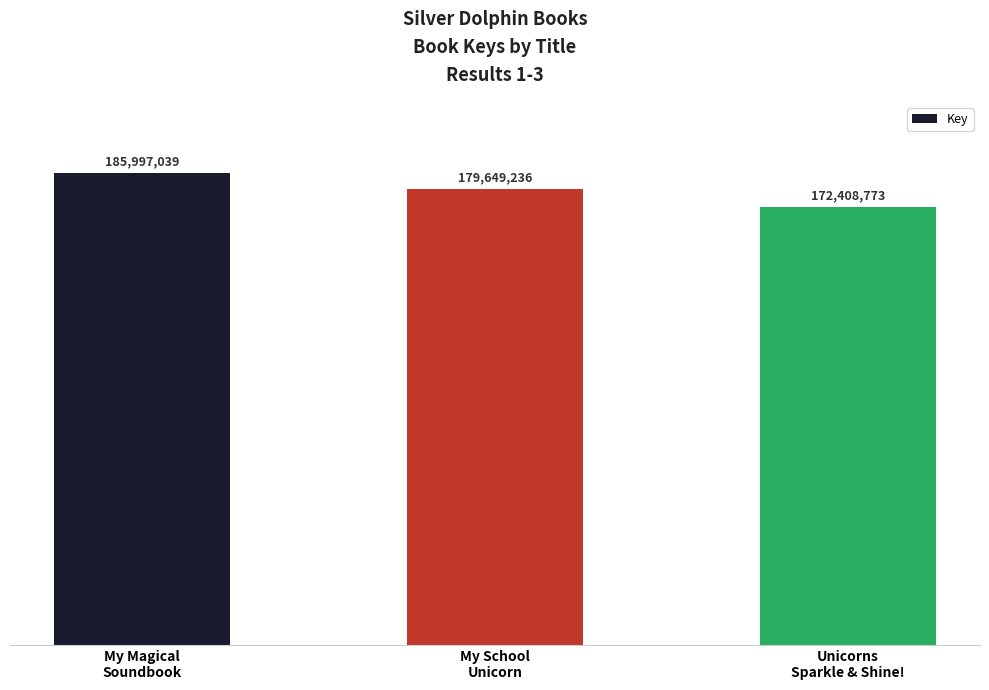

Reading left to right, extract all data points from this chart.

My Magical
Soundbook=185997039	My School
Unicorn=179649236	Unicorns
Sparkle & Shine!=172408773